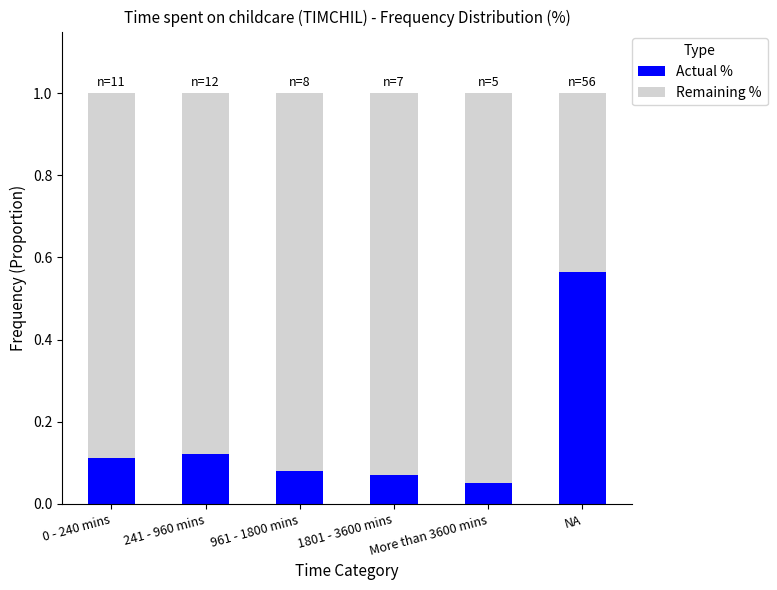

The value of Actual % at 241 - 960 mins is 0.2. True or false?

False